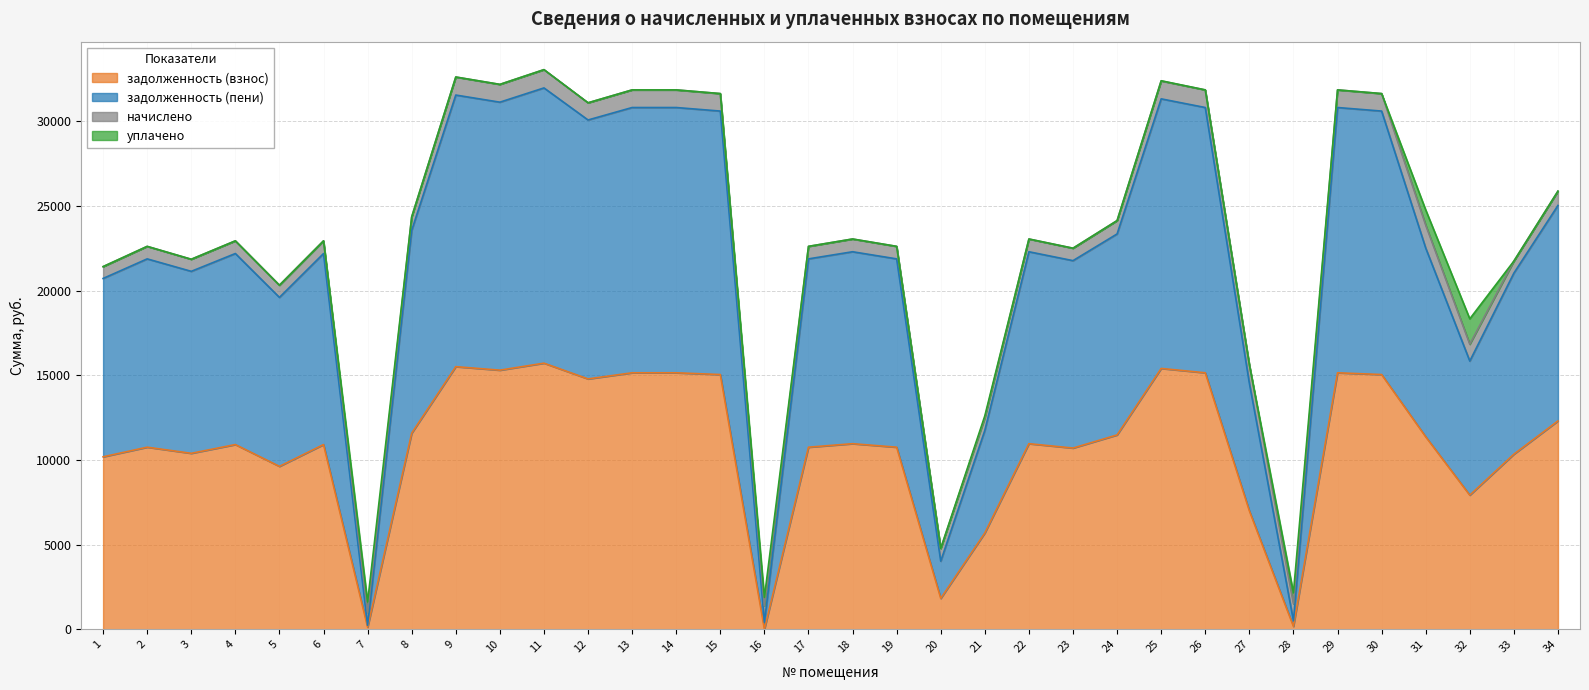

Which series has the largest range (max minus min)?

задолженность (пени)